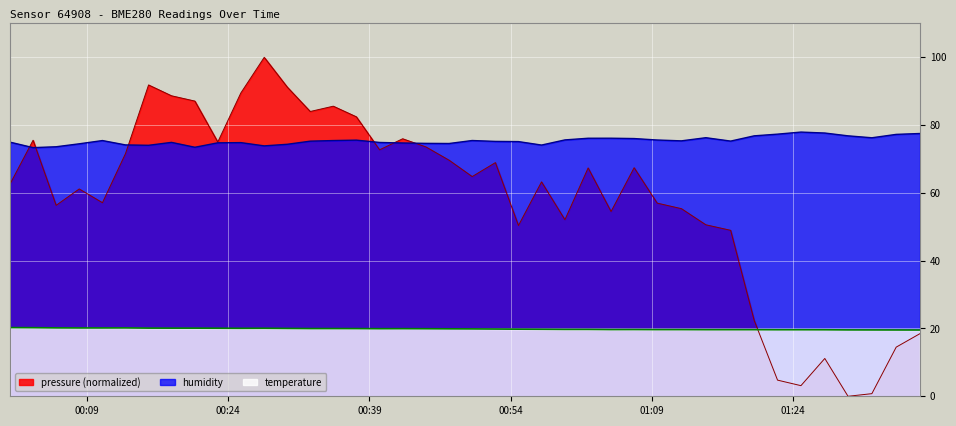

Is it true that humidity equals 75.6 at 2023-08-17T00:59:46?

True